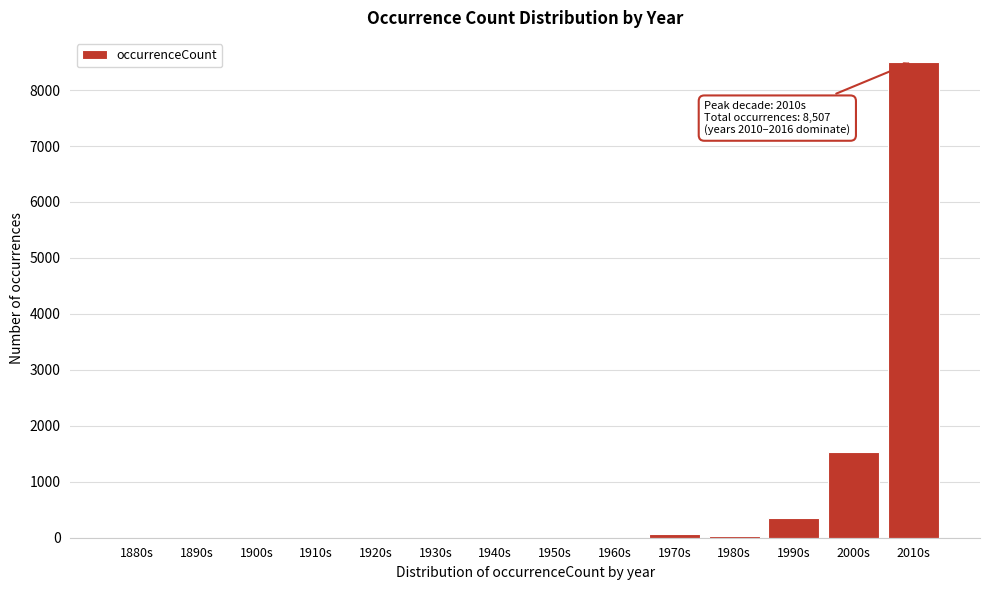

True or false: the data shows -3990 at 1890s.

False